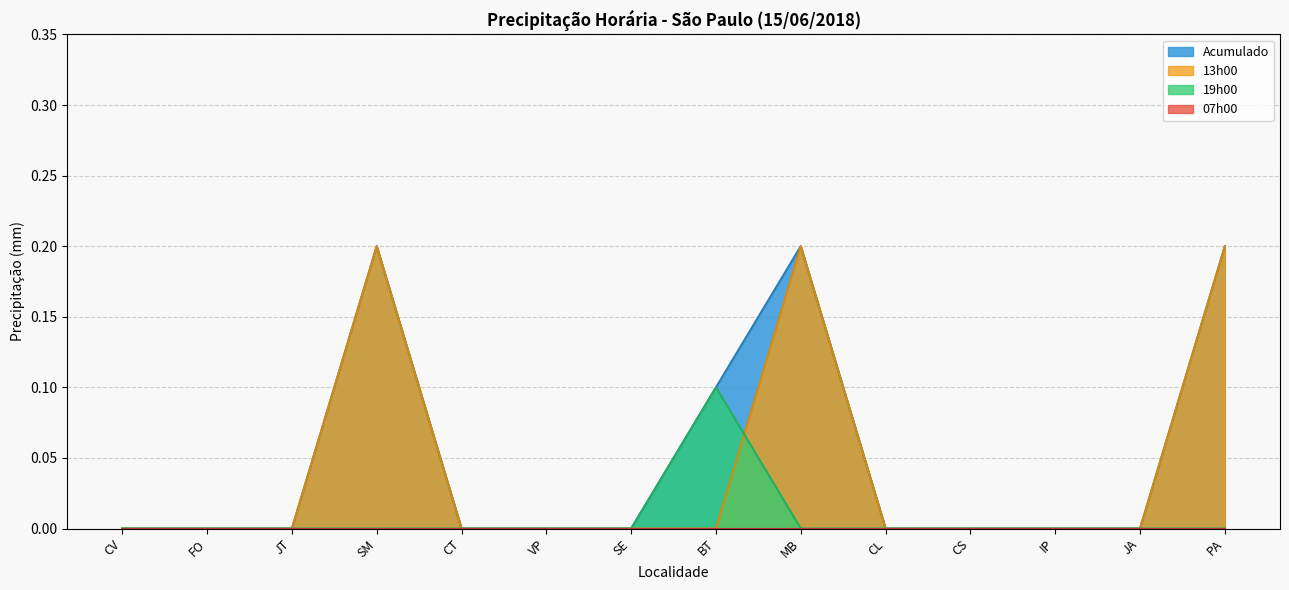

How many values in 19h00 are above zero?

1